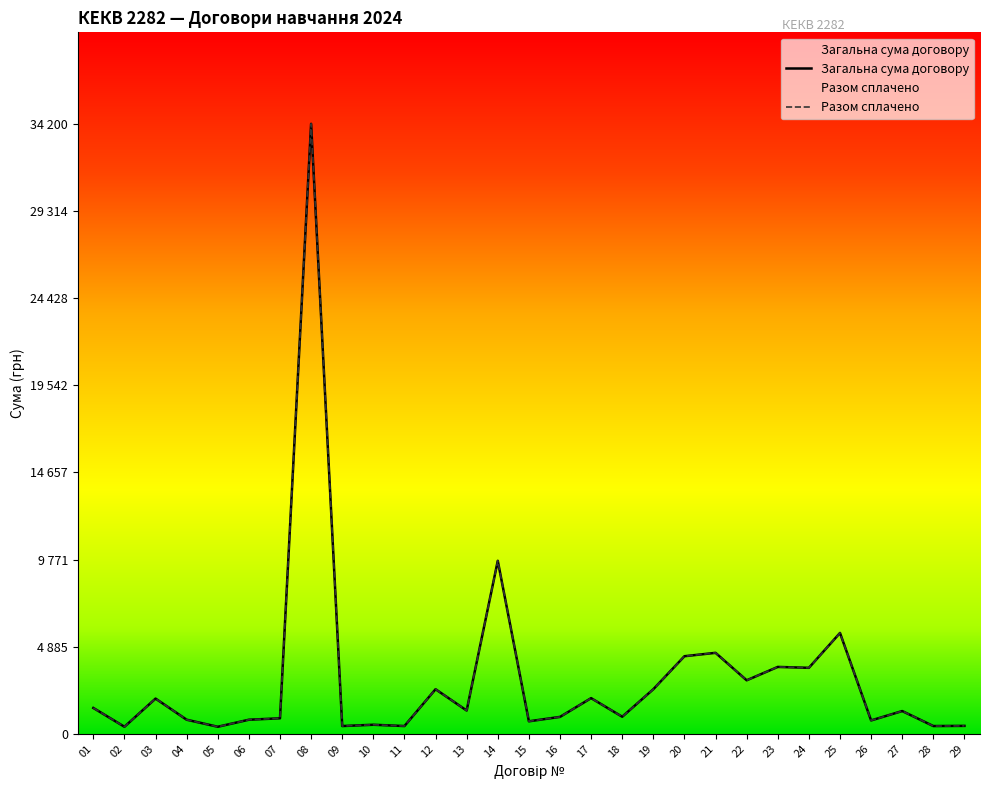

Where is the first local minimum for Загальна сума договору?

02